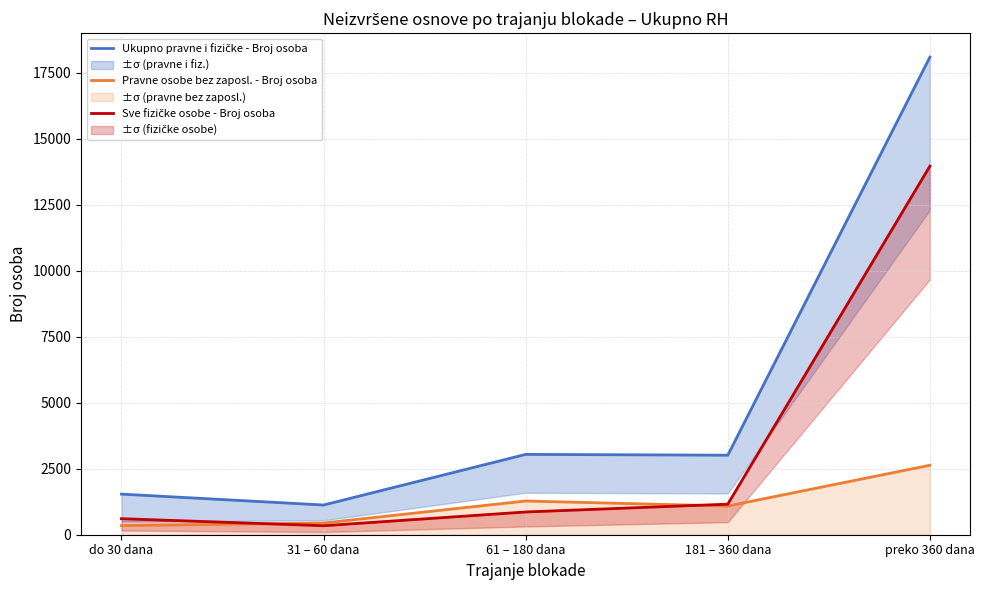

What is the difference between the maximum and minimum values in the Pravne osobe bez zaposl. - Broj osoba series?

2285